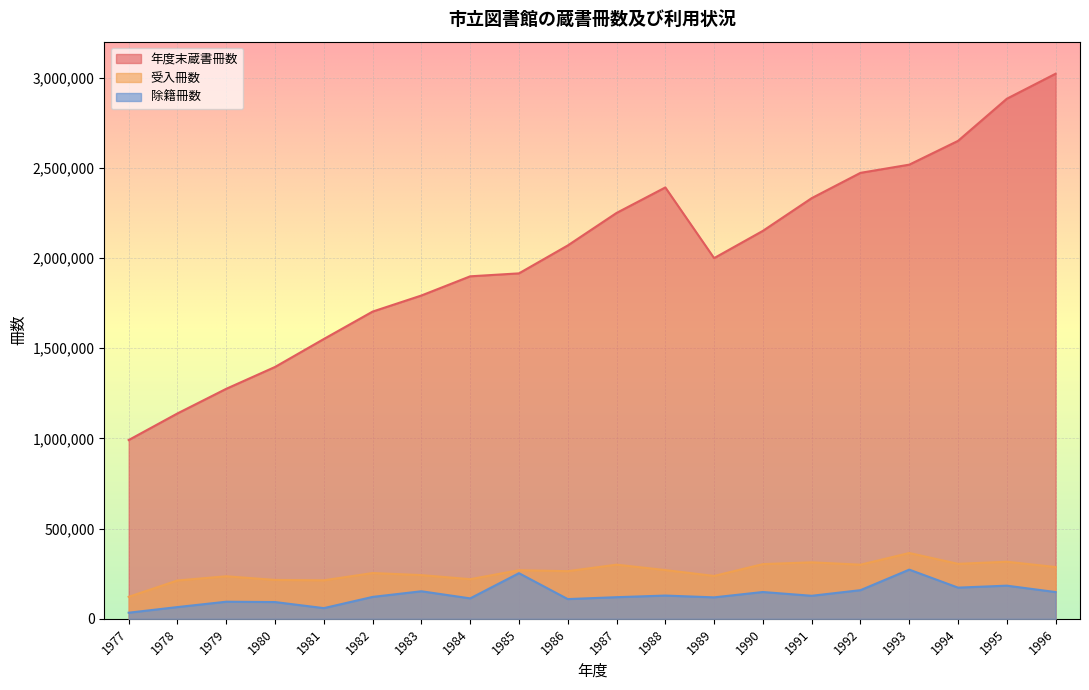

Which series changed the most between 1983 and 1990?

年度末蔵書冊数